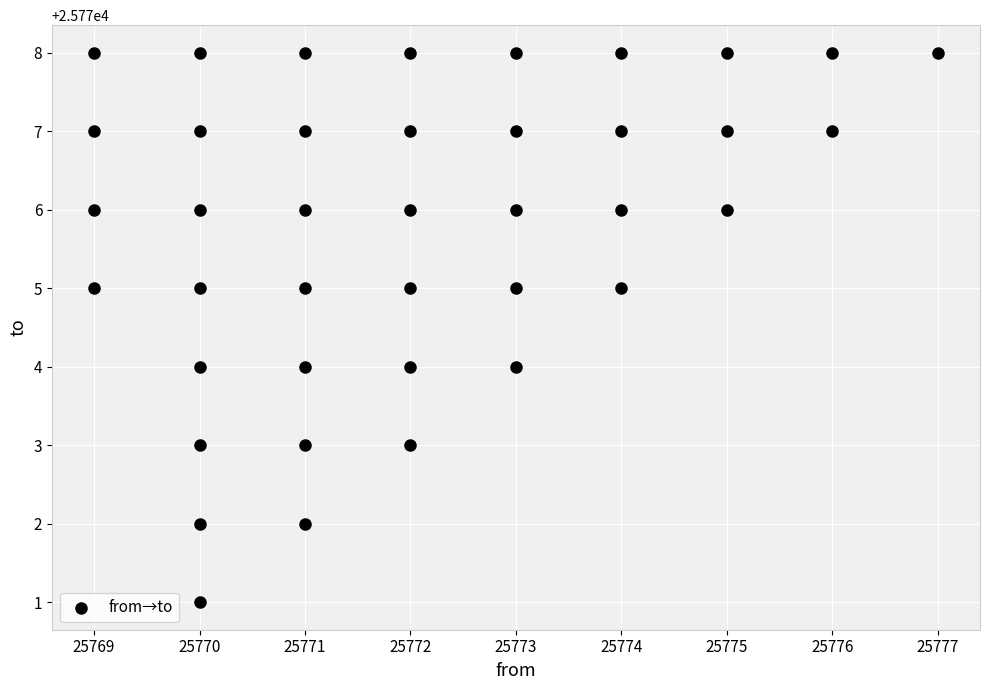

What is the range of Y values (max minus min)?

7